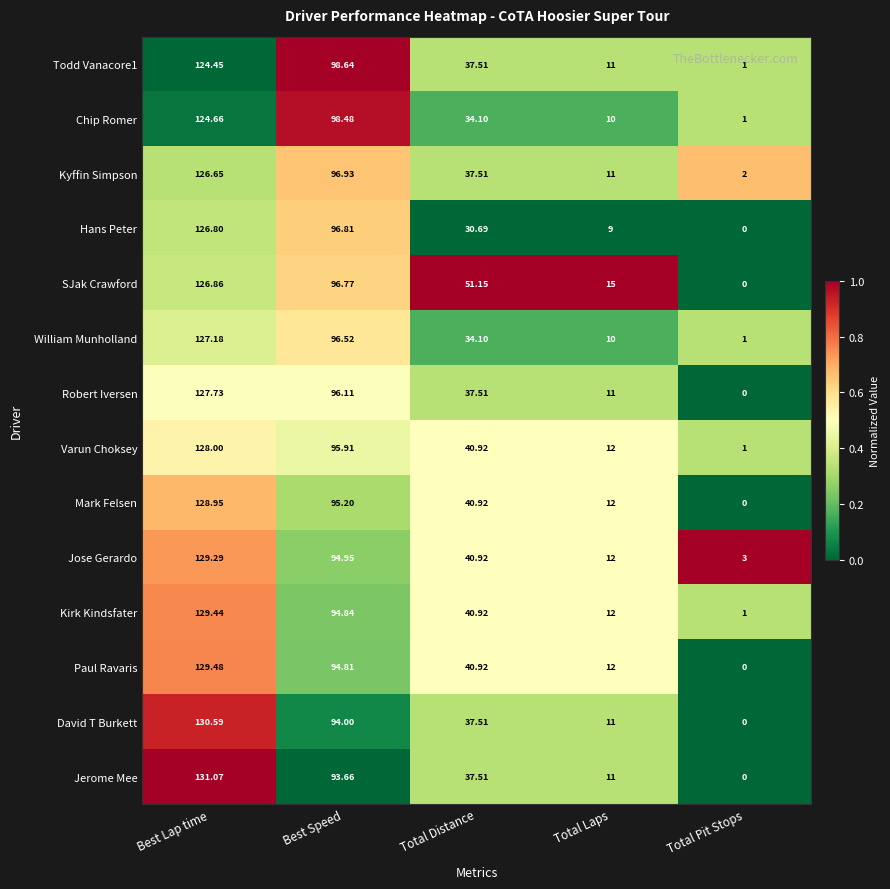

Which series has the widest spread of values?

Jerome Mee